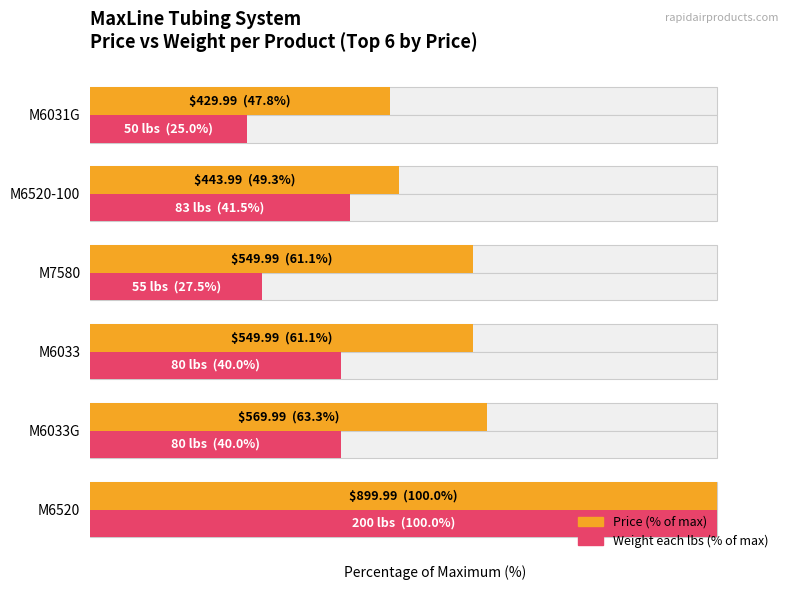

At how many categories does at least one series exceed 33?

6